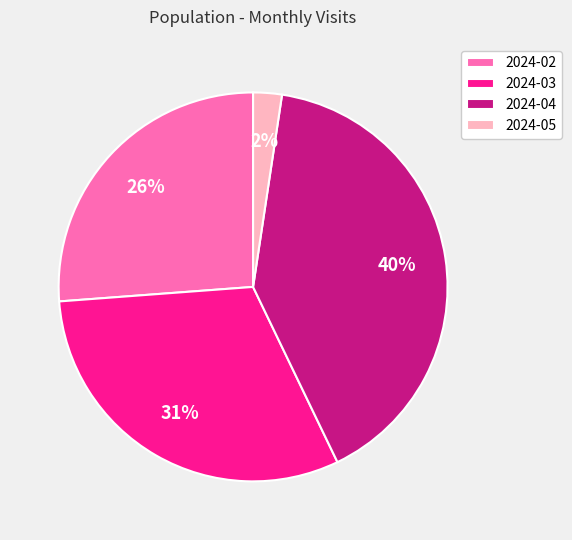

Is there any slice that represents more than half of the pie?

No